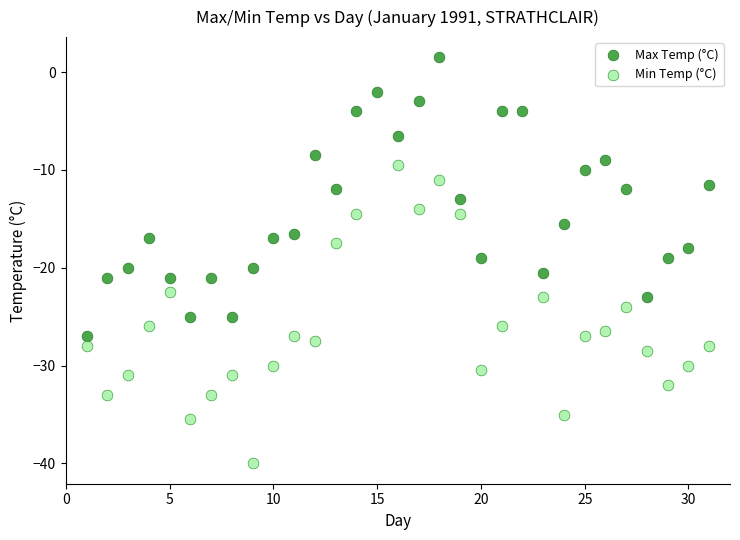

Which series reaches the minimum Y coordinate?

Min Temp (°C)